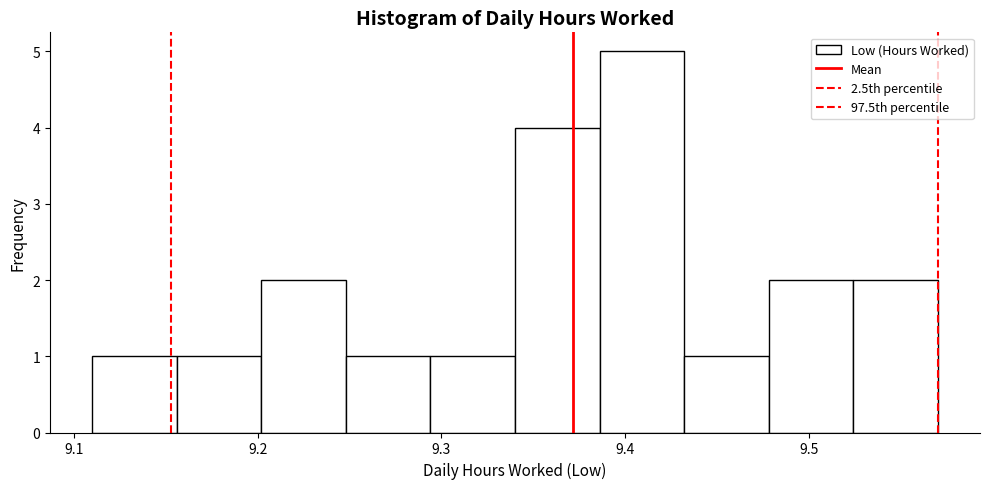

Which range on the x-axis has the tallest bar?

9.386 to 9.432